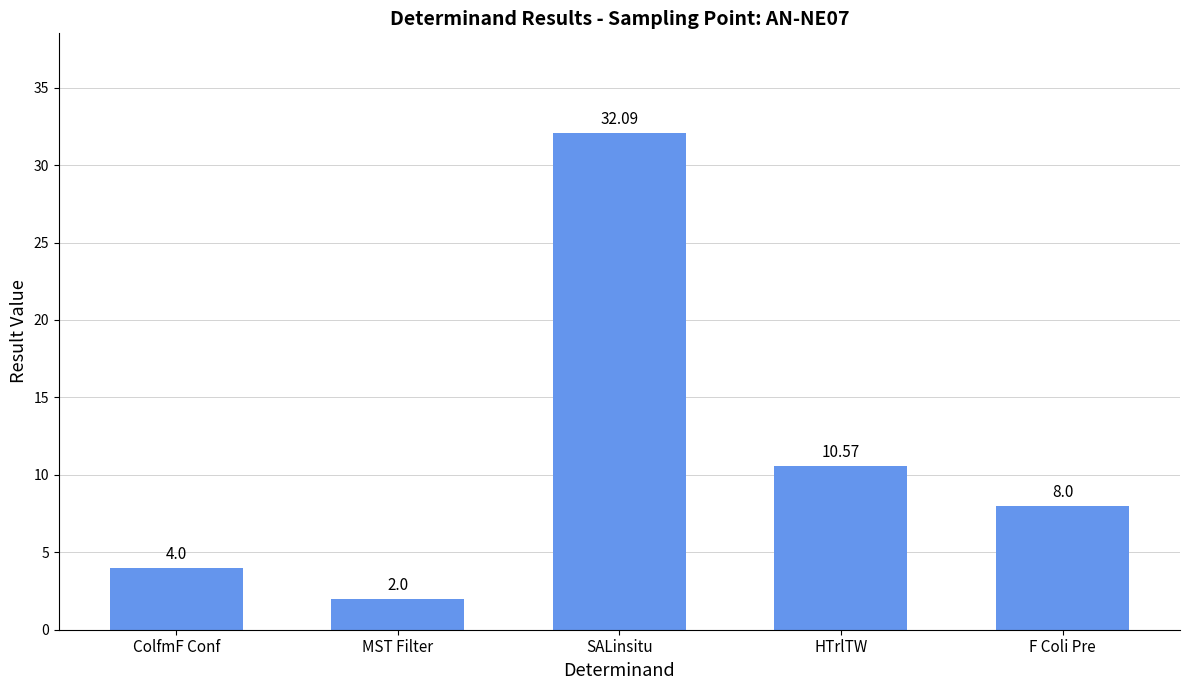

How many bars are there in total?

5